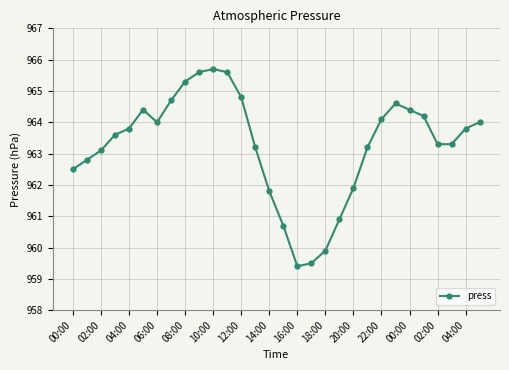

What is the sum of all values?

28898.1